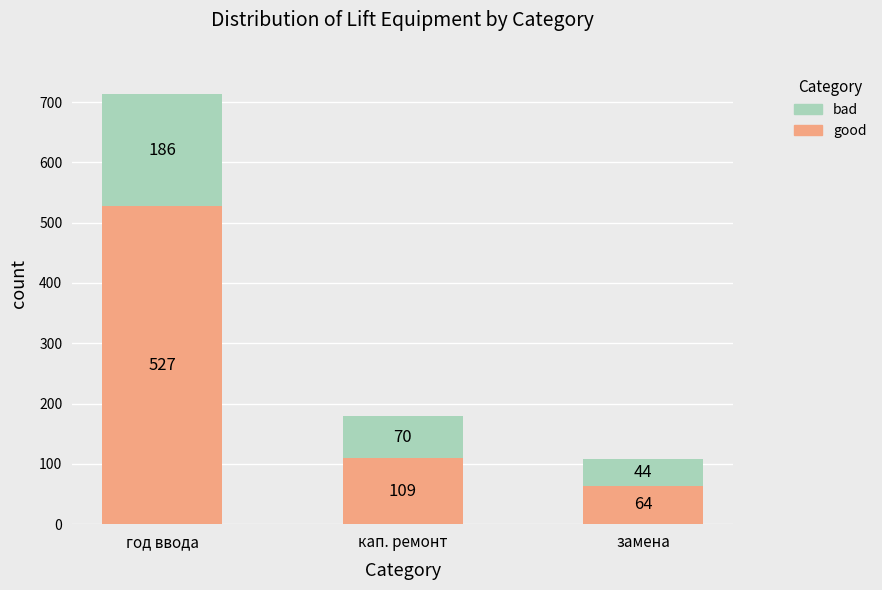

Count the number of categories in the chart.

3